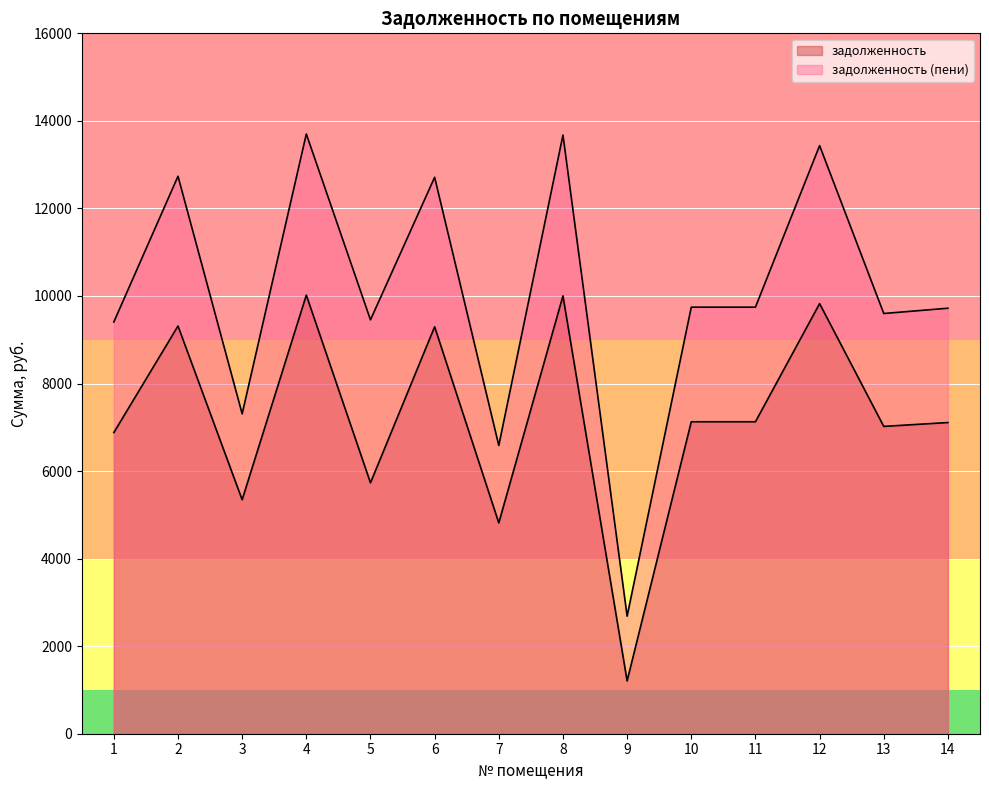

The value of задолженность (пени) at 7 is 2660.3. True or false?

False